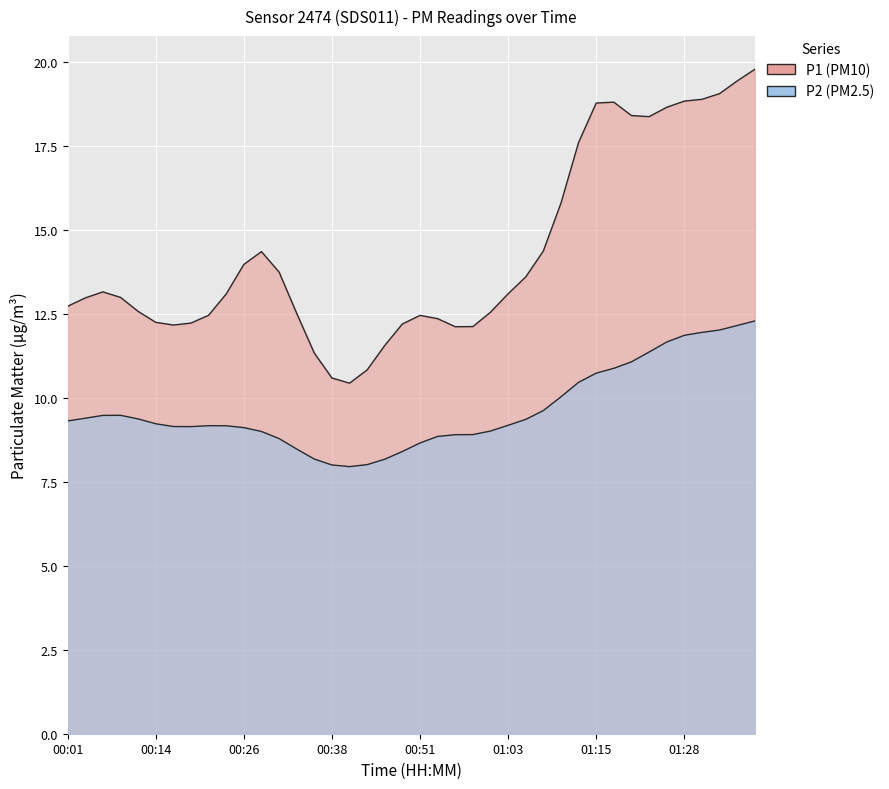

At how many categories does at least one series exceed 15?

12